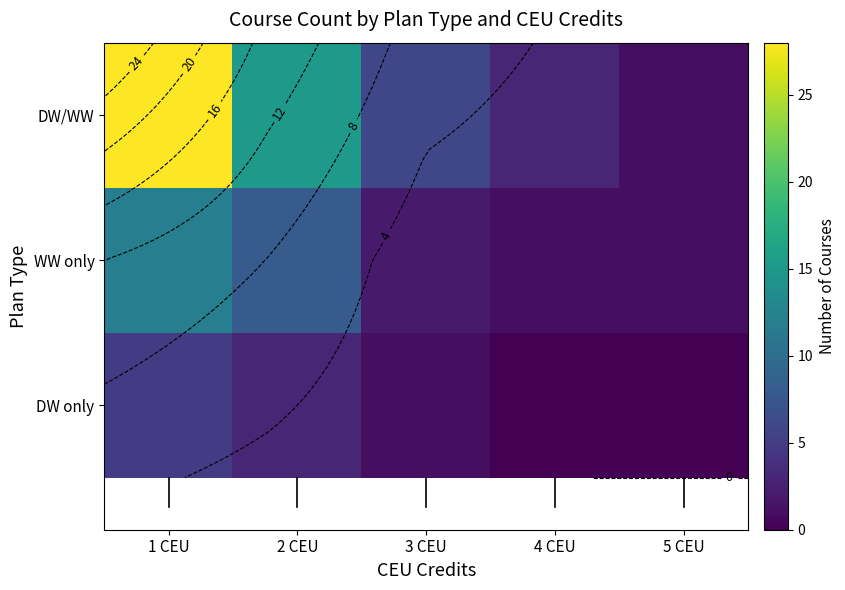

What is the difference between the maximum and minimum values in the DW/WW series?

27